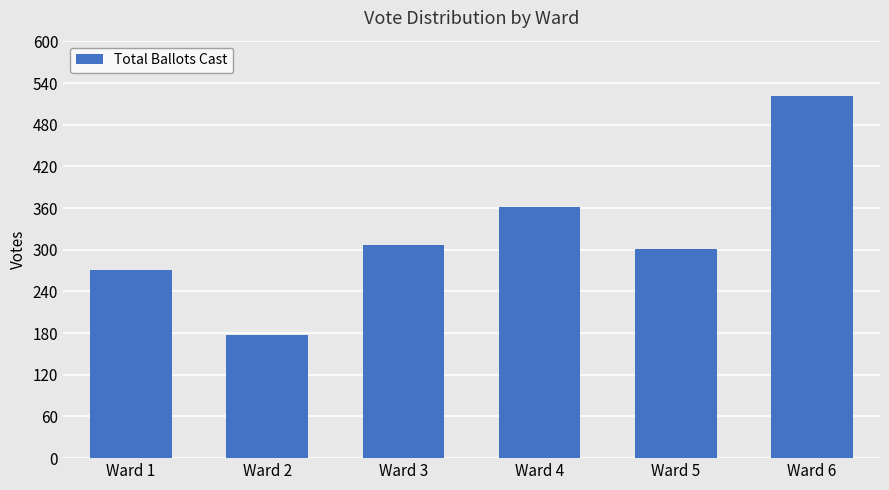

What is the difference between the maximum and minimum values?

344